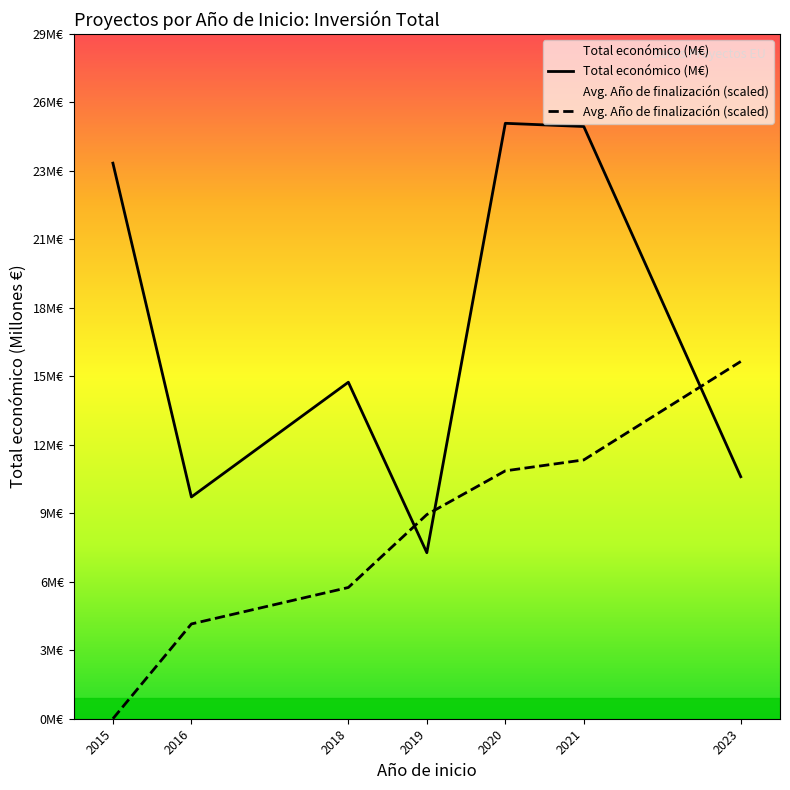

Which category has the highest value across all series?

2020